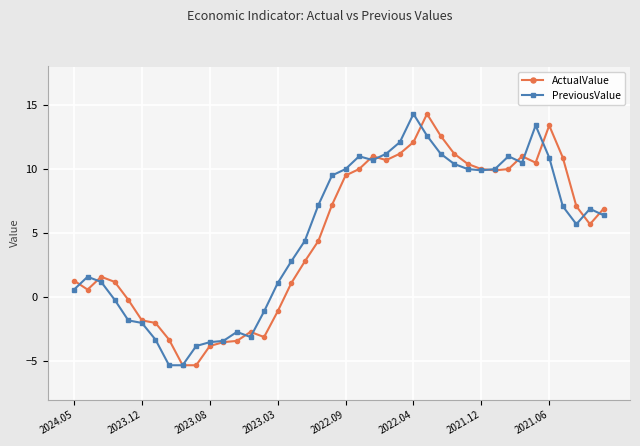

What is the average value of the PreviousValue series?

5.0